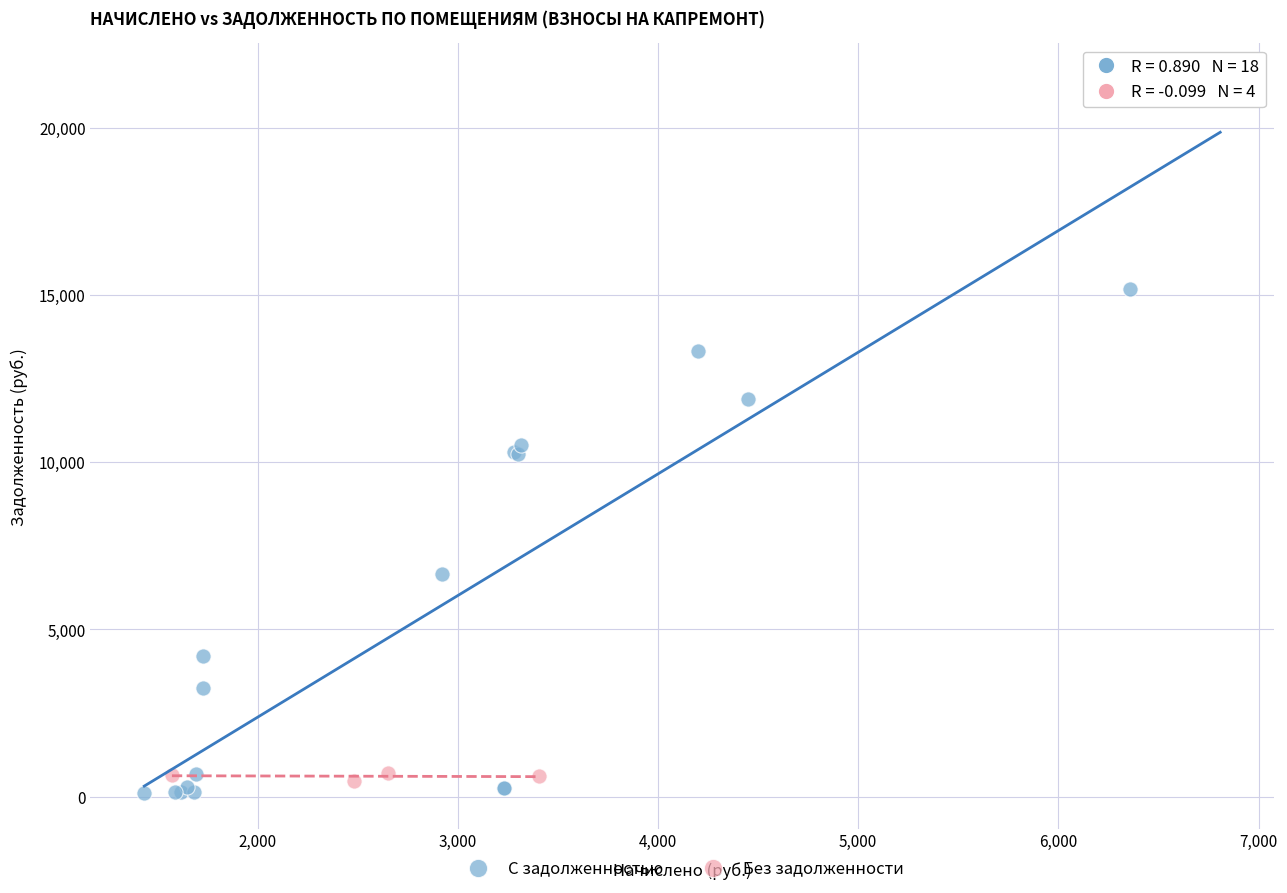

Which series has the widest spread of Y values?

С задолженностью